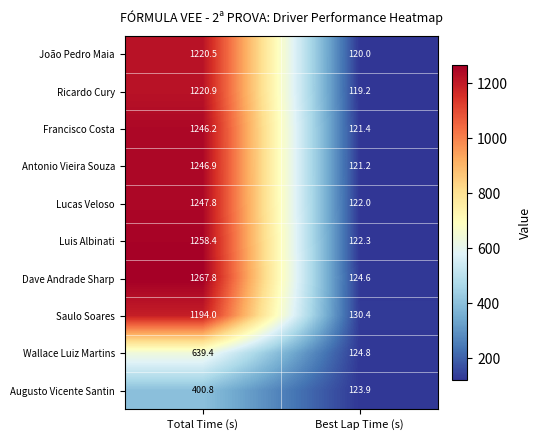

Rank the series by their maximum value, from highest to lowest.

Dave Andrade Sharp, Luis Albinati, Lucas Veloso, Antonio Vieira Souza, Francisco Costa, Ricardo Cury, João Pedro Maia, Saulo Soares, Wallace Luiz Martins, Augusto Vicente Santin